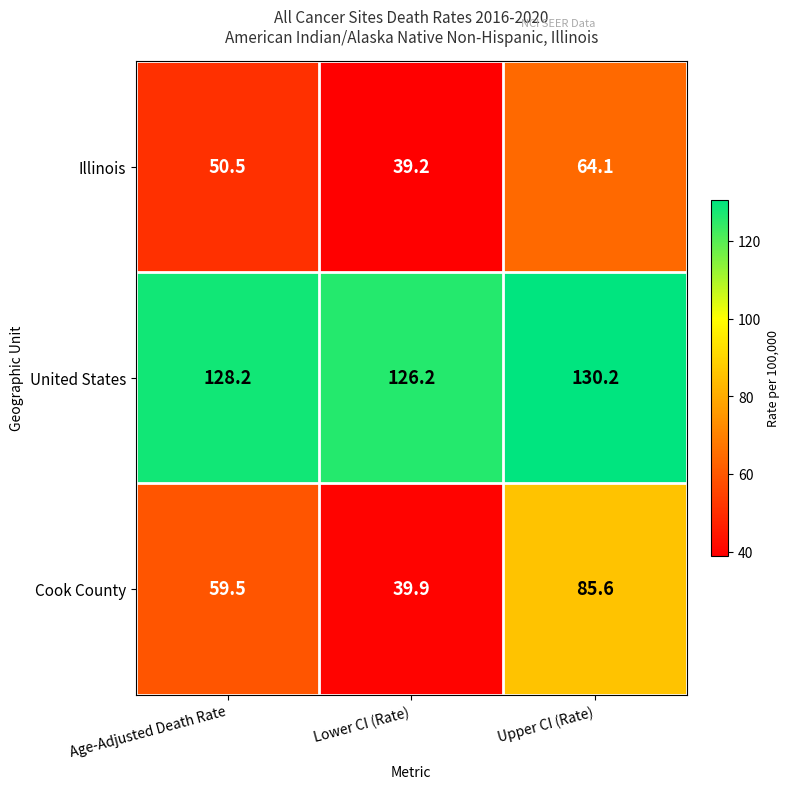

What is the maximum value for Illinois?

64.1